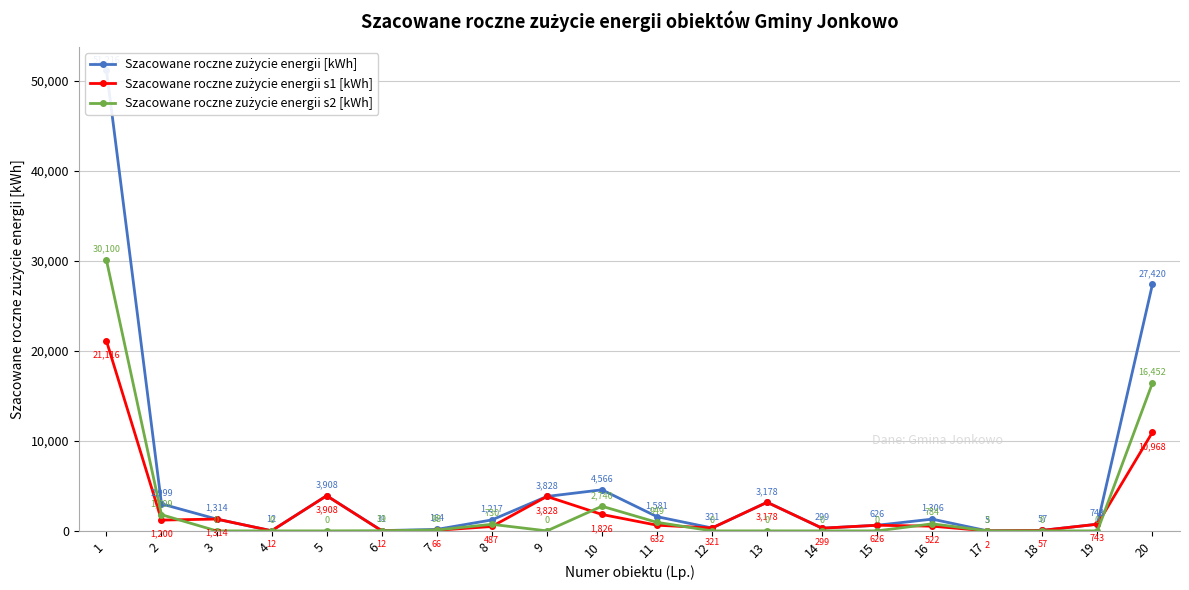

Rank the series at 2 from highest to lowest value.

Szacowane roczne zużycie energii [kWh], Szacowane roczne zużycie energii s2 [kWh], Szacowane roczne zużycie energii s1 [kWh]